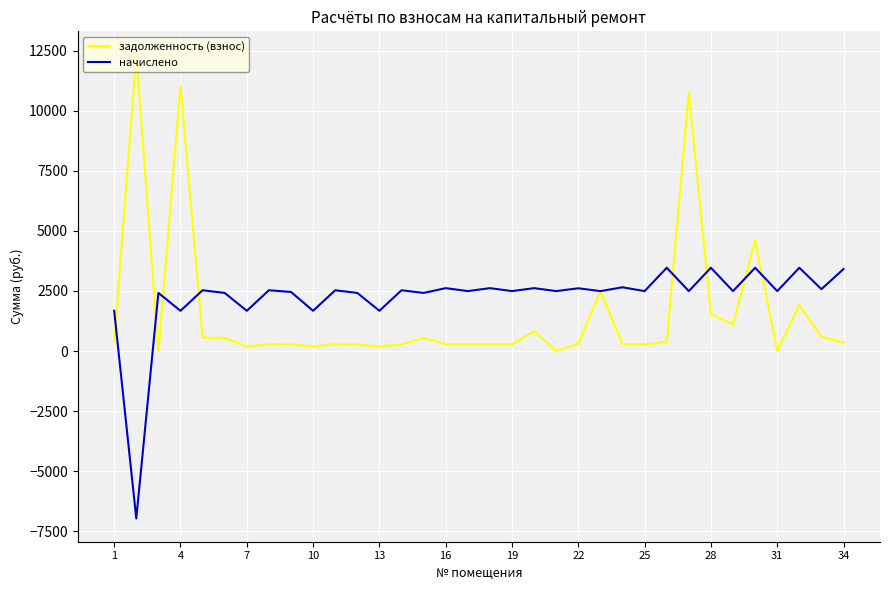

What is the highest value of the начислено series?

3463.2